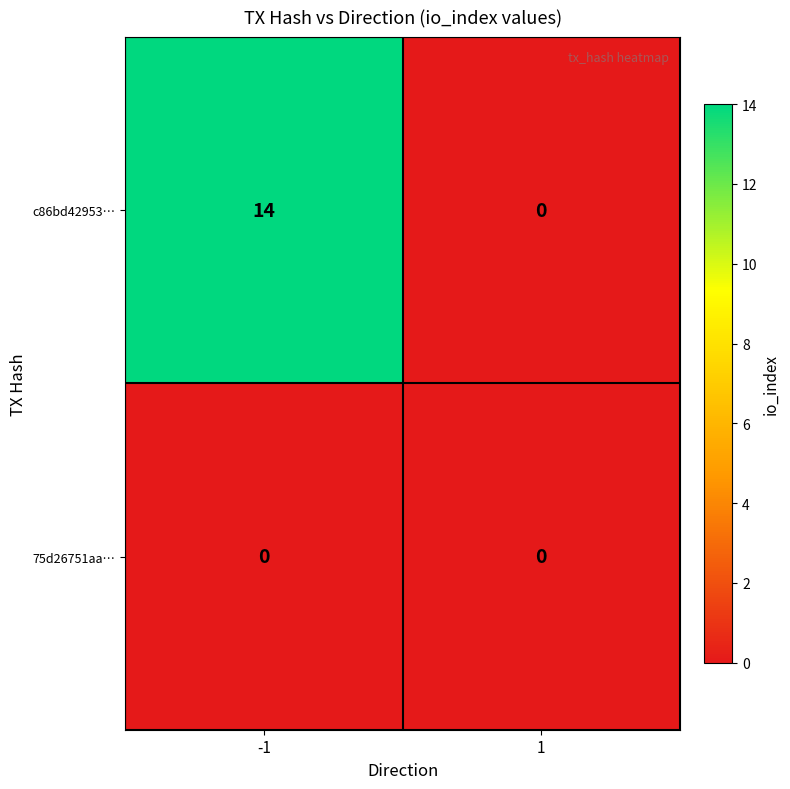

List the series in order of their overall mean, highest first.

c86bd42953…, 75d26751aa…